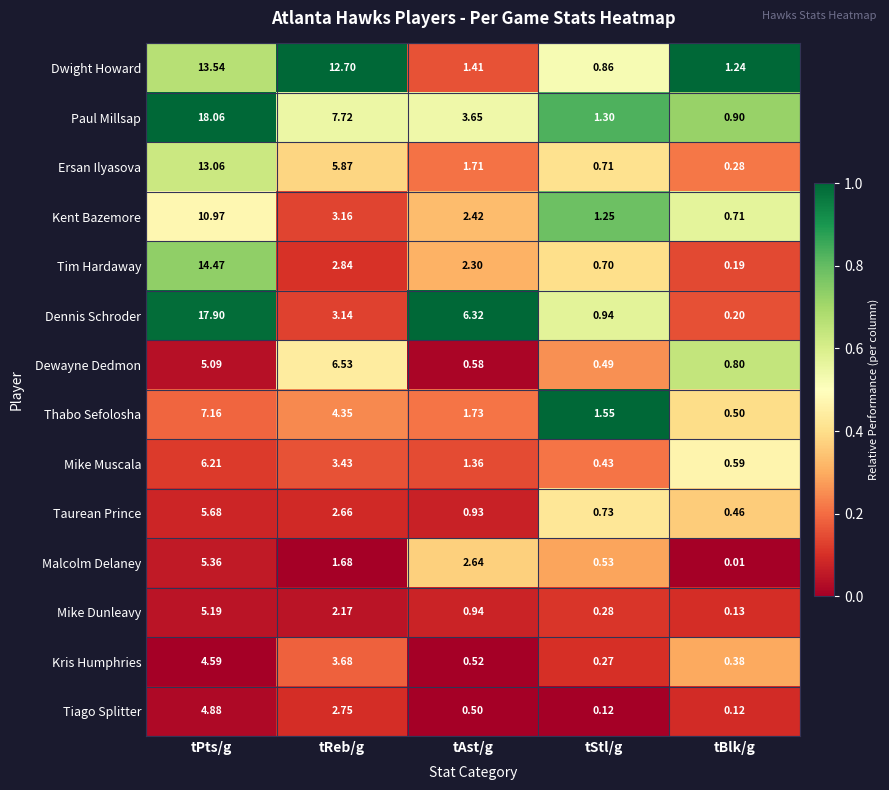

At which category is the sum across all series the highest?

tPts/g